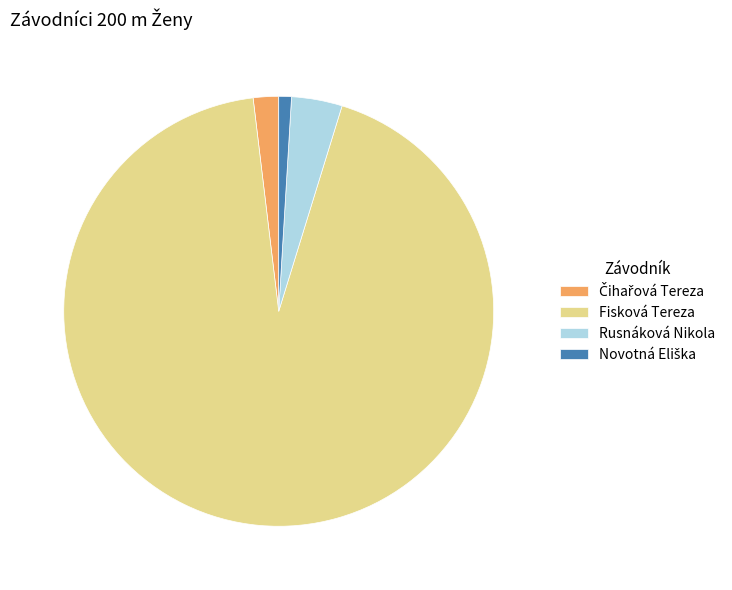

The Rusnáková Nikola slice represents 10% of the pie. True or false?

False